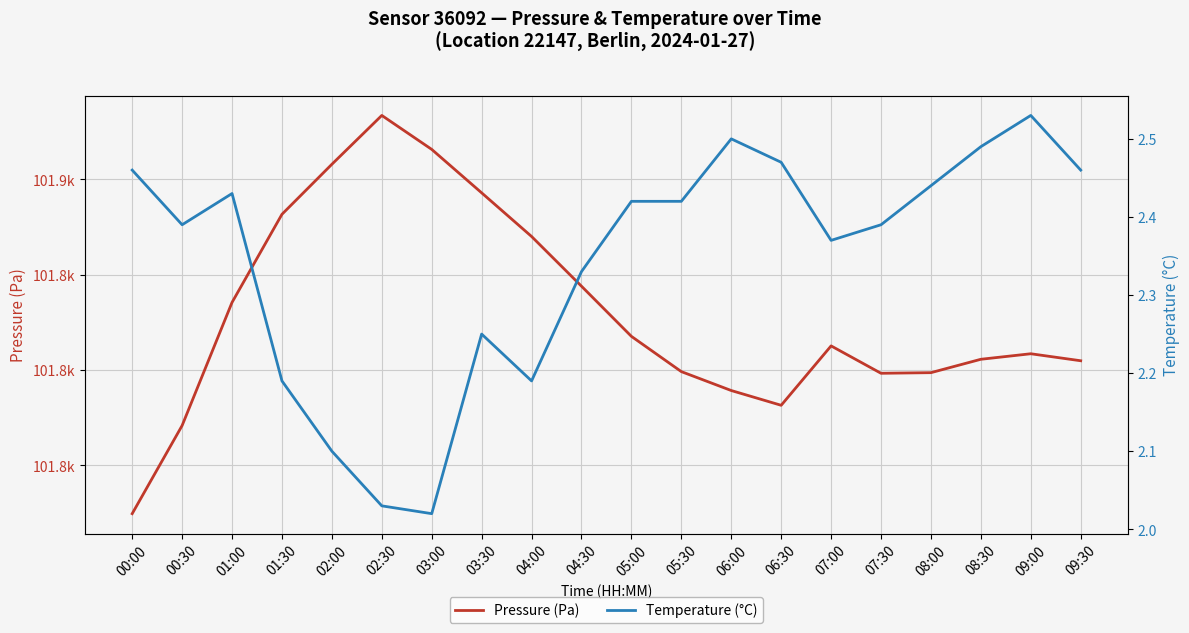

What is the spread (max minus min) of values at 03:30?

101854.9